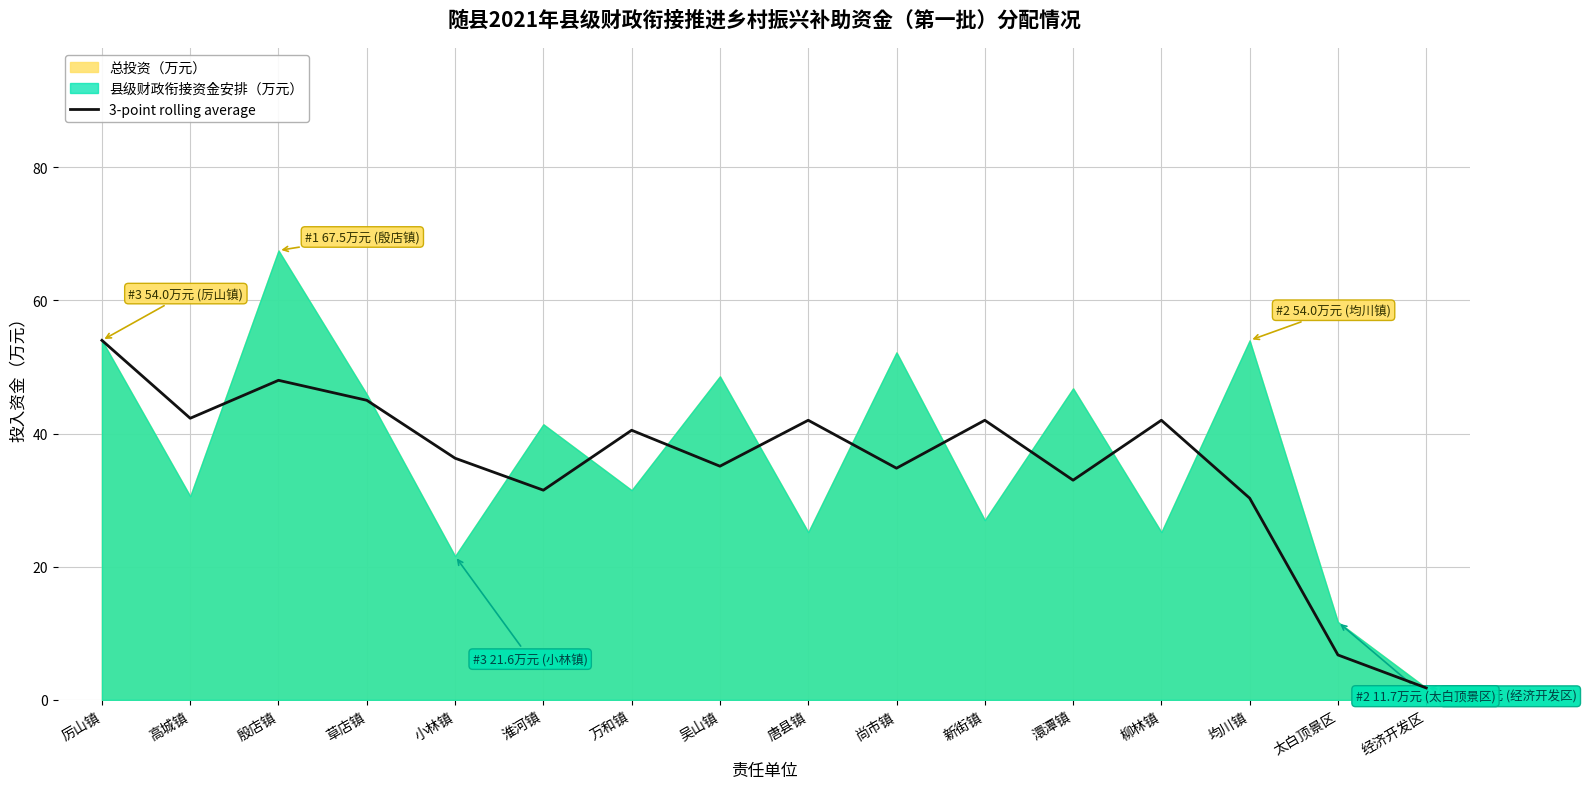

Reading left to right, transcribe all the data shown in this chart.

厉山镇=54.0	高城镇=42.3	殷店镇=48.0	草店镇=45.0	小林镇=36.3	淮河镇=31.5	万和镇=40.5	吴山镇=35.1	唐县镇=42.0	尚市镇=34.8	新街镇=42.0	澴潭镇=33.0	柳林镇=42.0	均川镇=30.3	太白顶景区=6.8	经济开发区=1.8